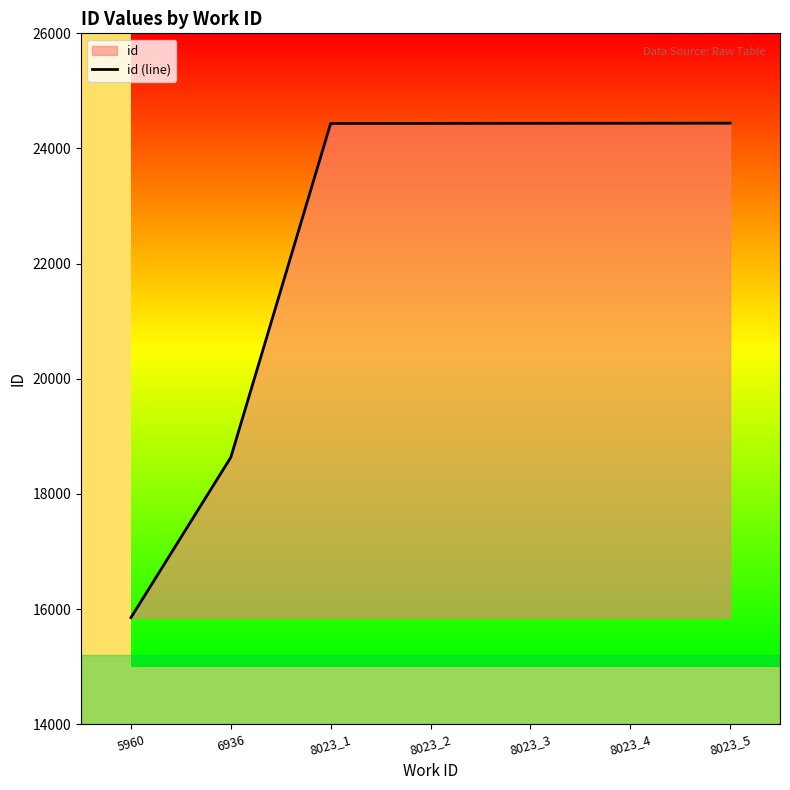

Which label corresponds to the smallest value in the chart?

5960